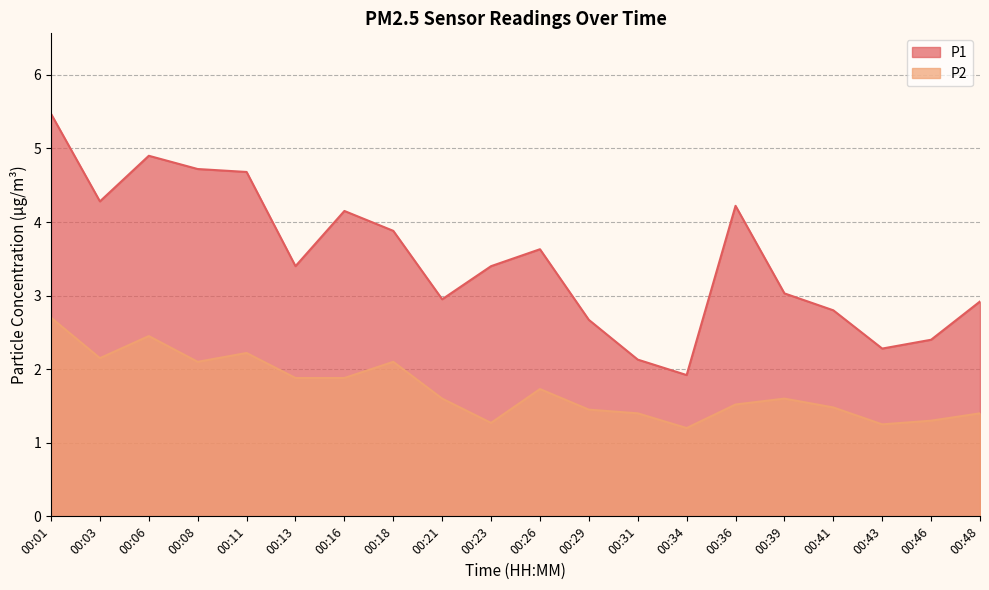

Which series has the largest range (max minus min)?

P1